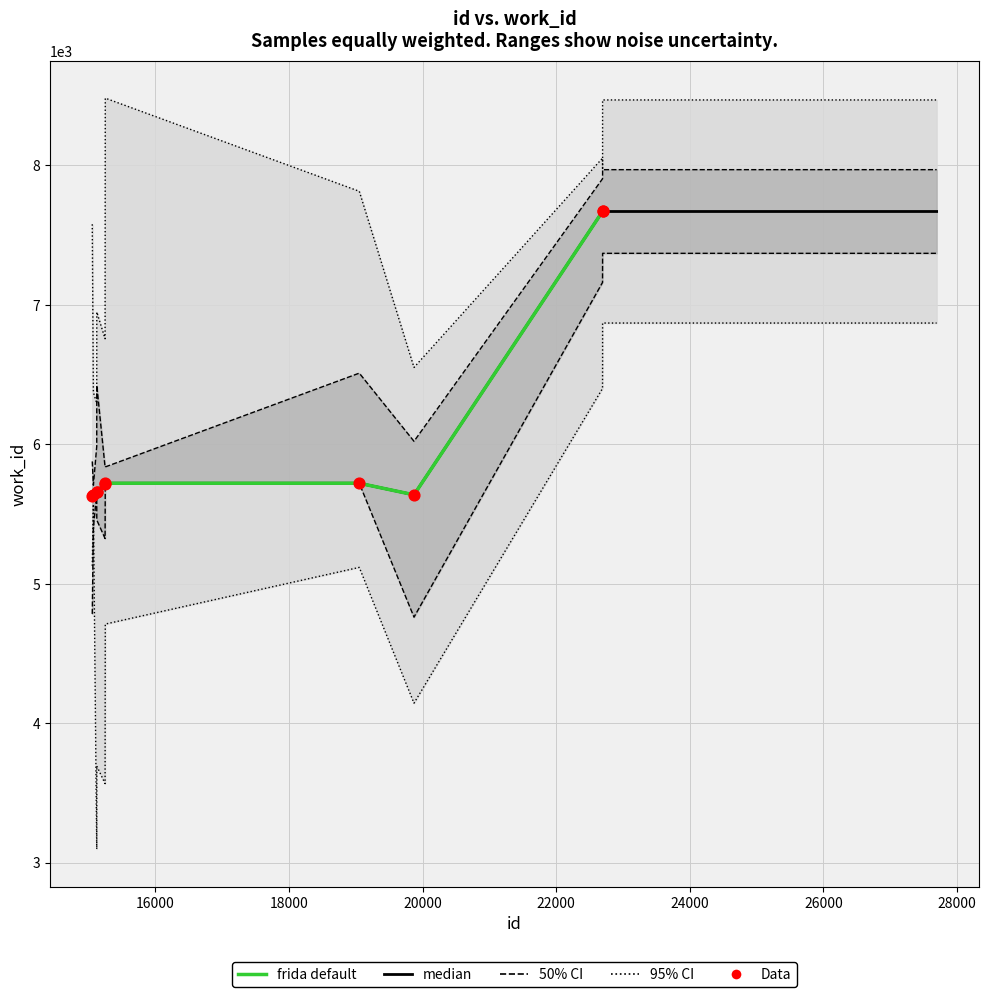

What is the change in value from 15251 to 19872?

-83